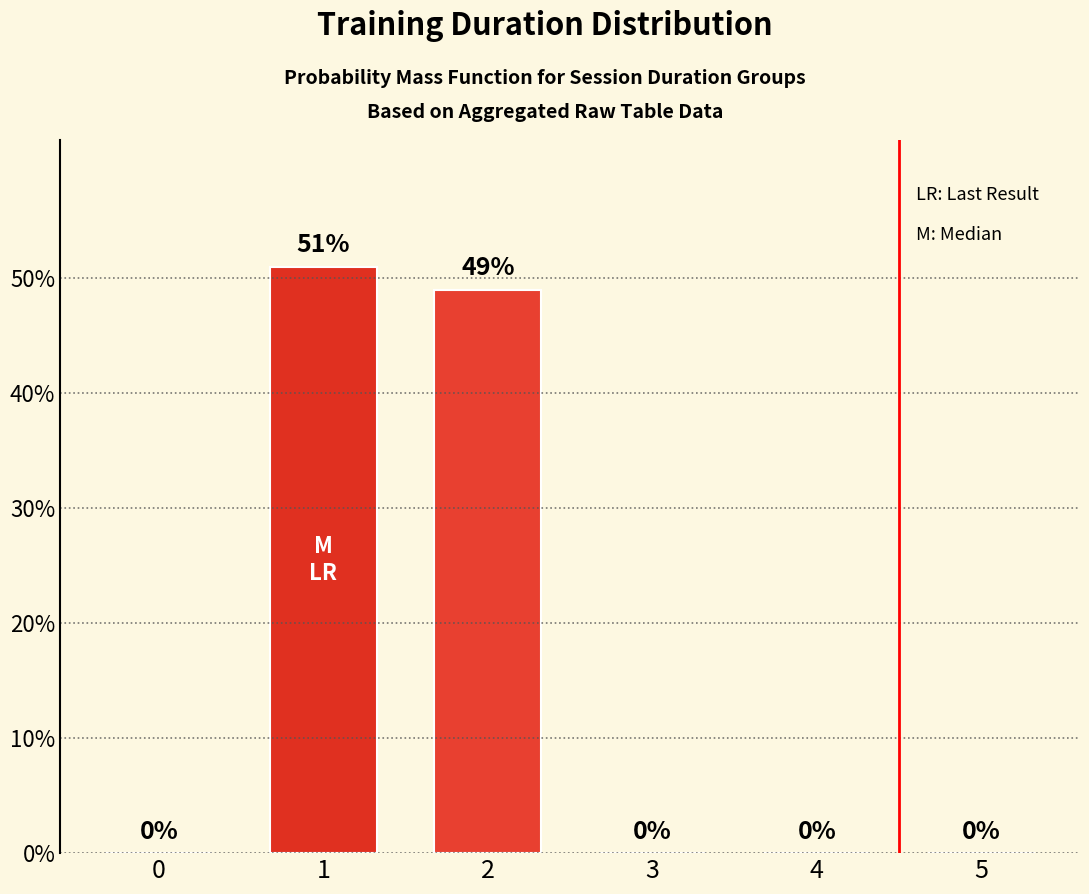

Which category has the highest value across all series?

1